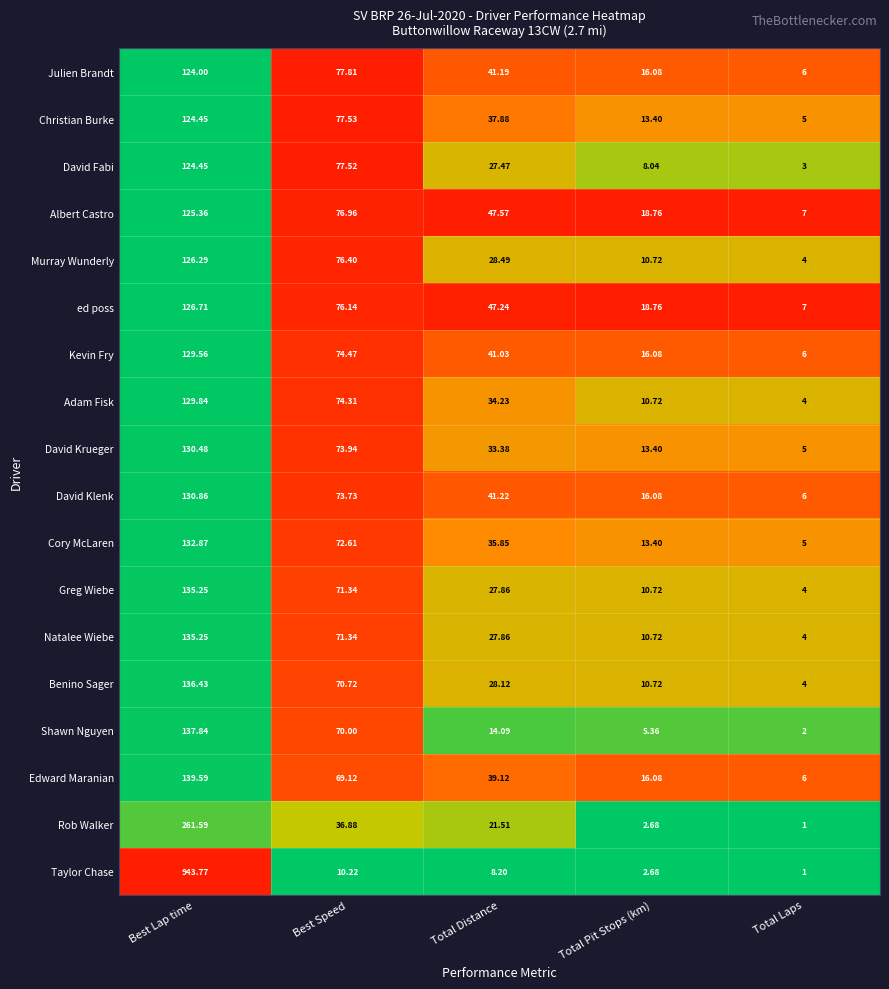

What is the spread (max minus min) of values at Best Speed?

67.6